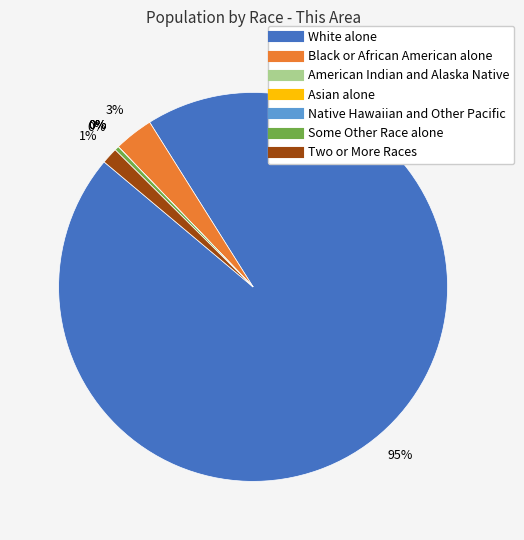

What is the largest slice in the pie chart?

White alone